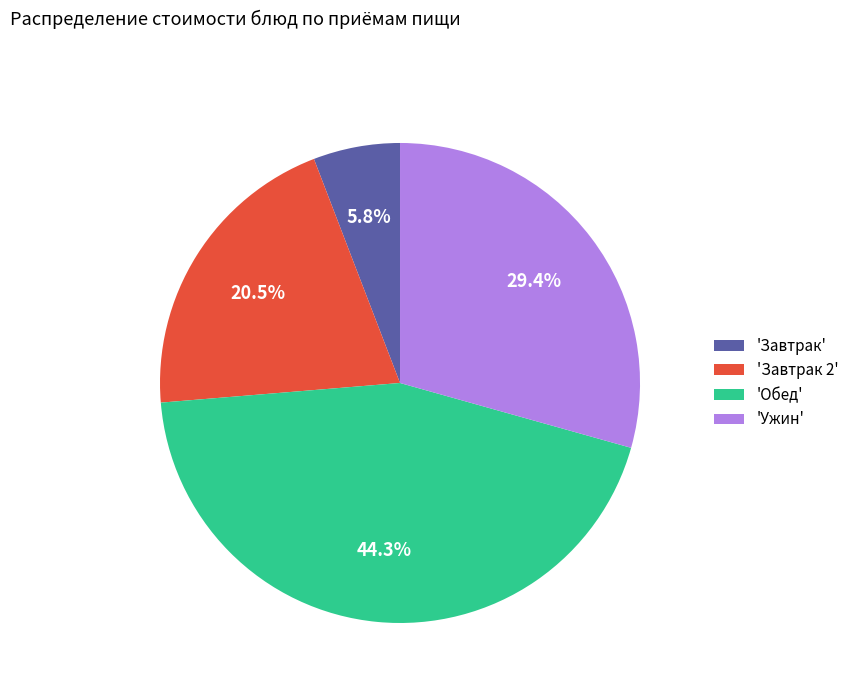

Does 'Завтрак 2' represent more than half of the total?

No